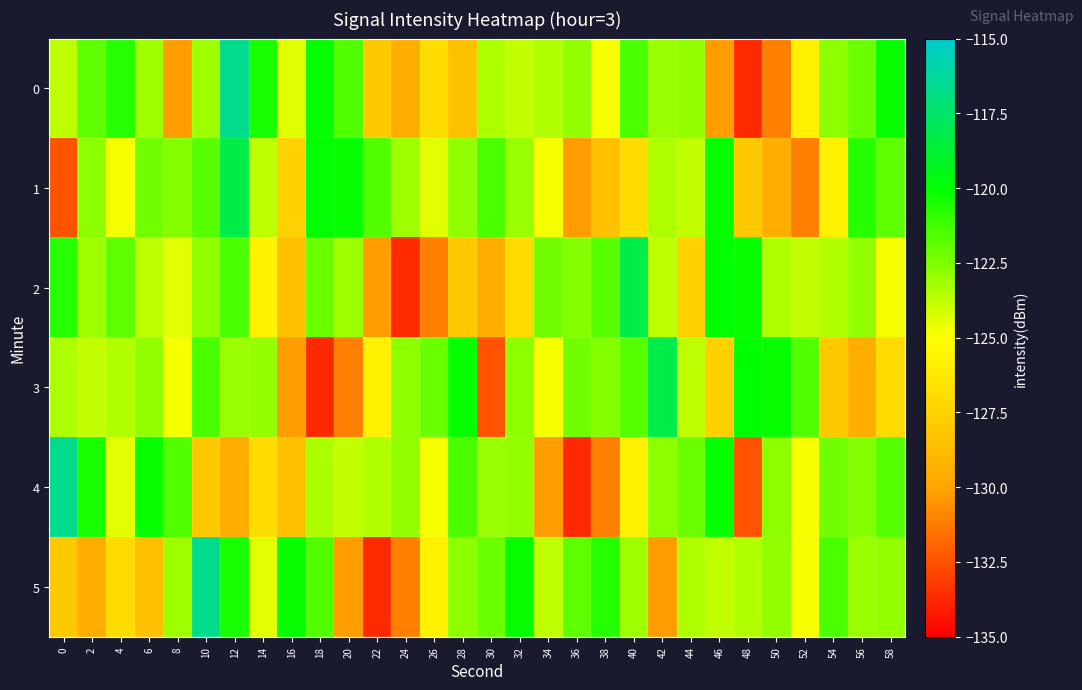

At which category is the sum across all series the highest?

12